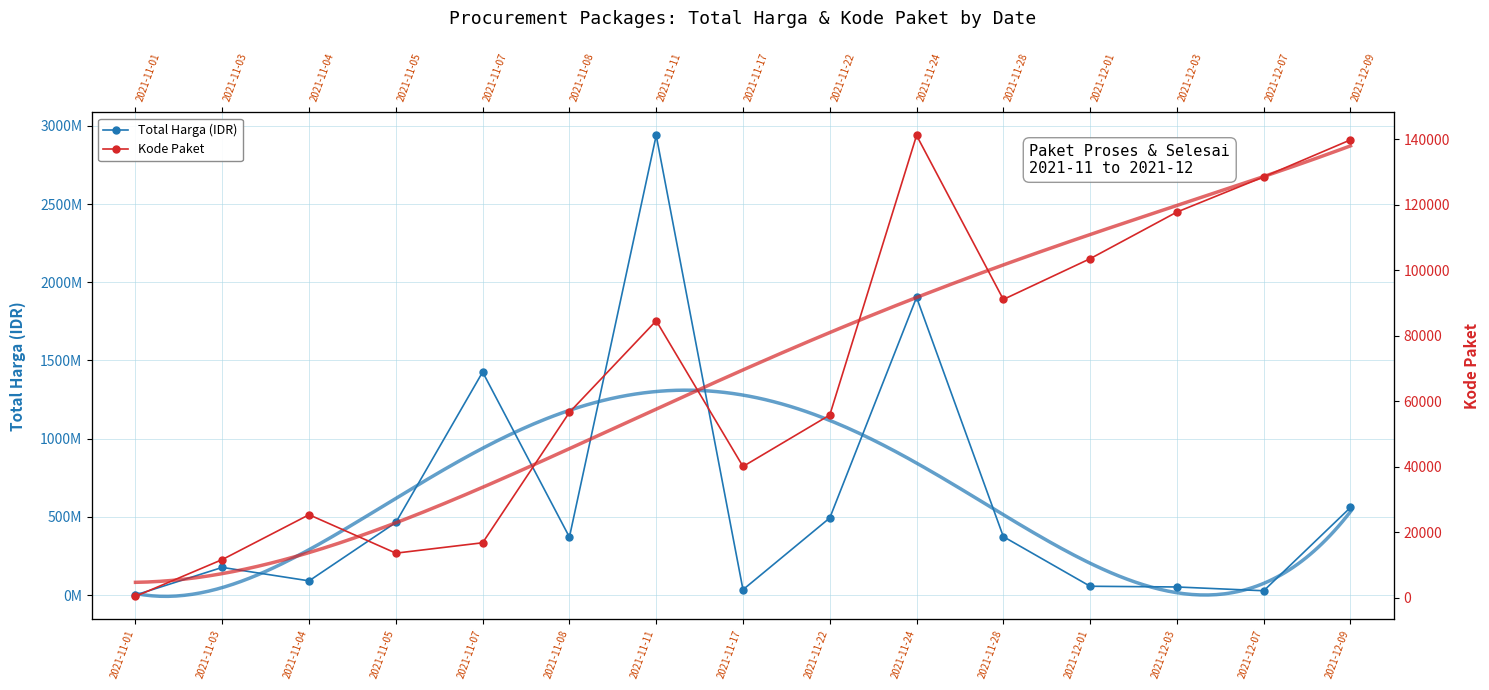

What is the sum of all Total Harga (IDR) values?

8966373185